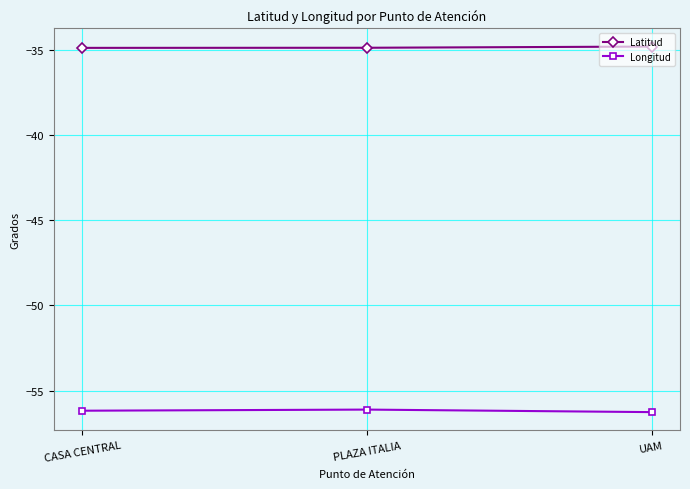

What is the lowest value of the Latitud series?

-34.9